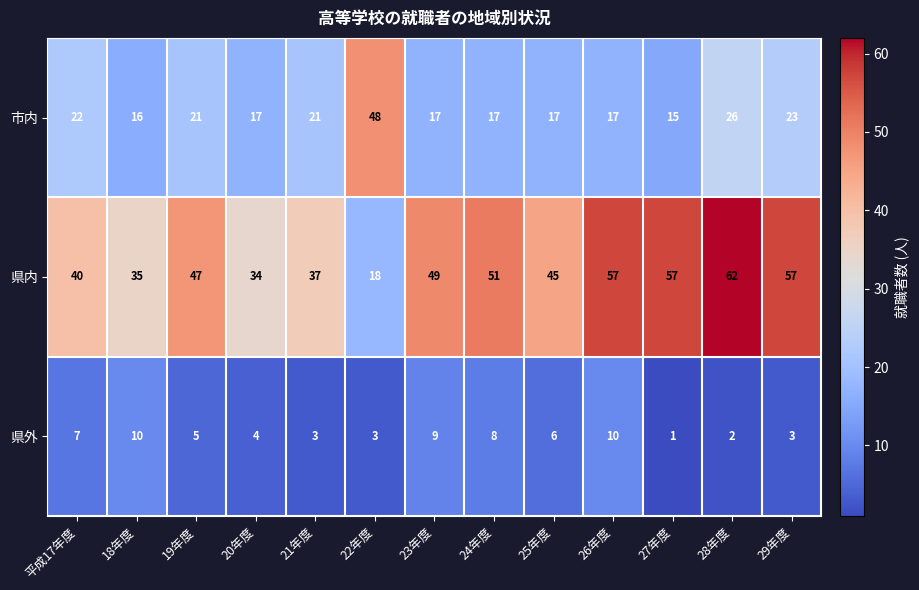

At which category does the chart reach its minimum across all series?

27年度